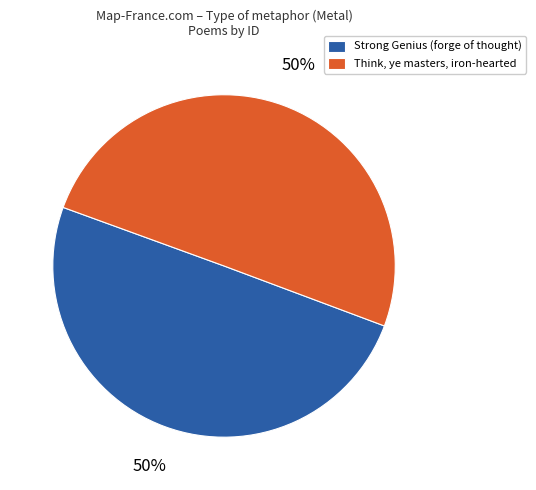

Is the sum of Strong Genius (forge of thought) and Think, ye masters, iron-hearted greater than half?

Yes